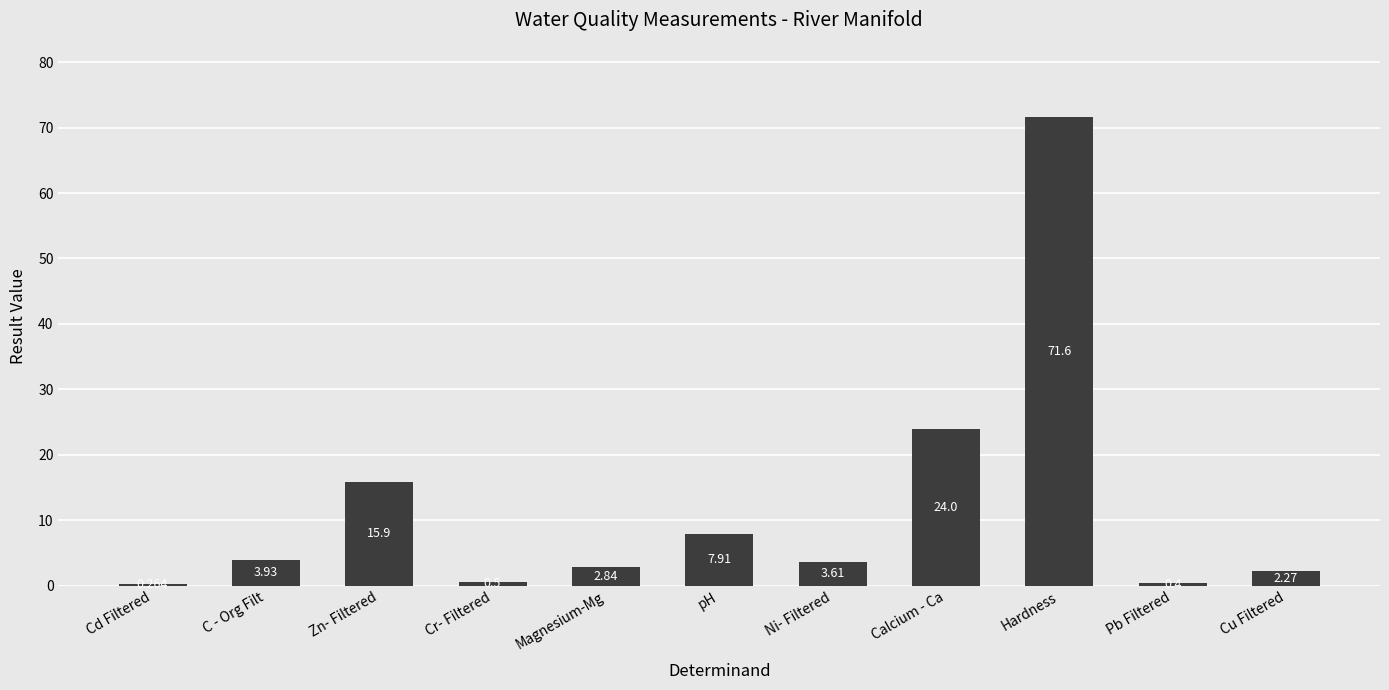

Which category has the highest value across all series?

Hardness